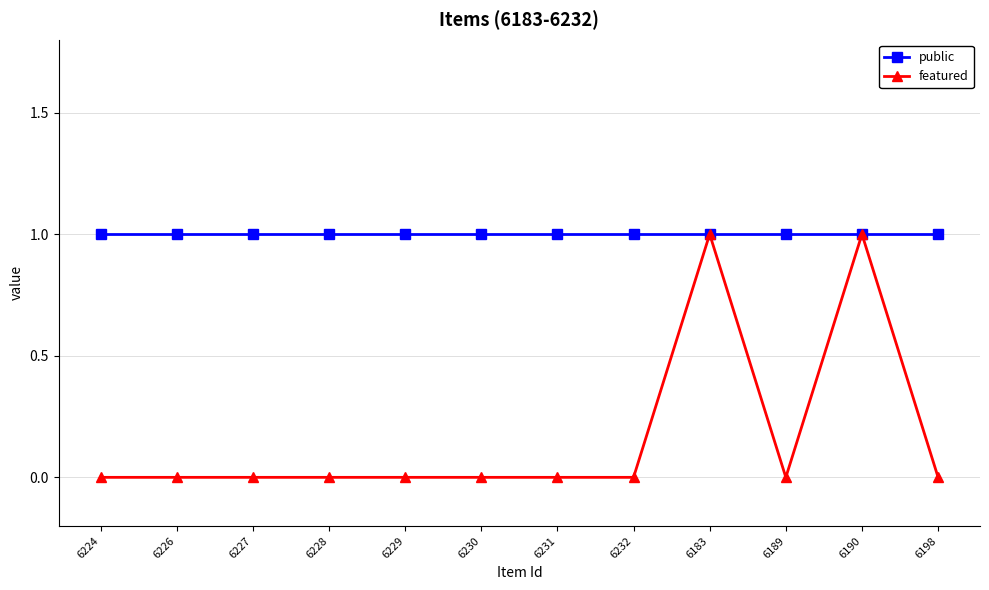

Rank the series at 6230 from lowest to highest value.

featured, public